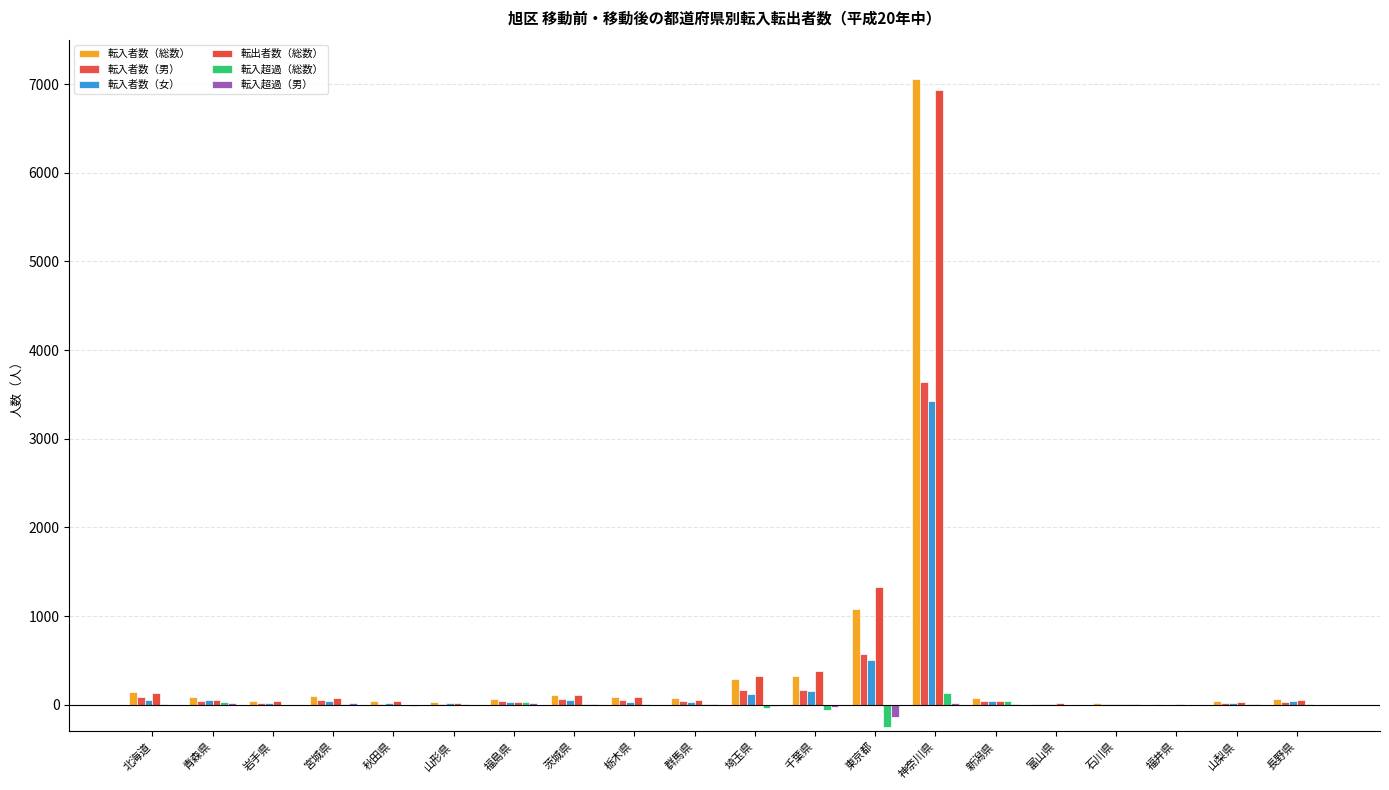

How many distinct data groups are displayed?

6